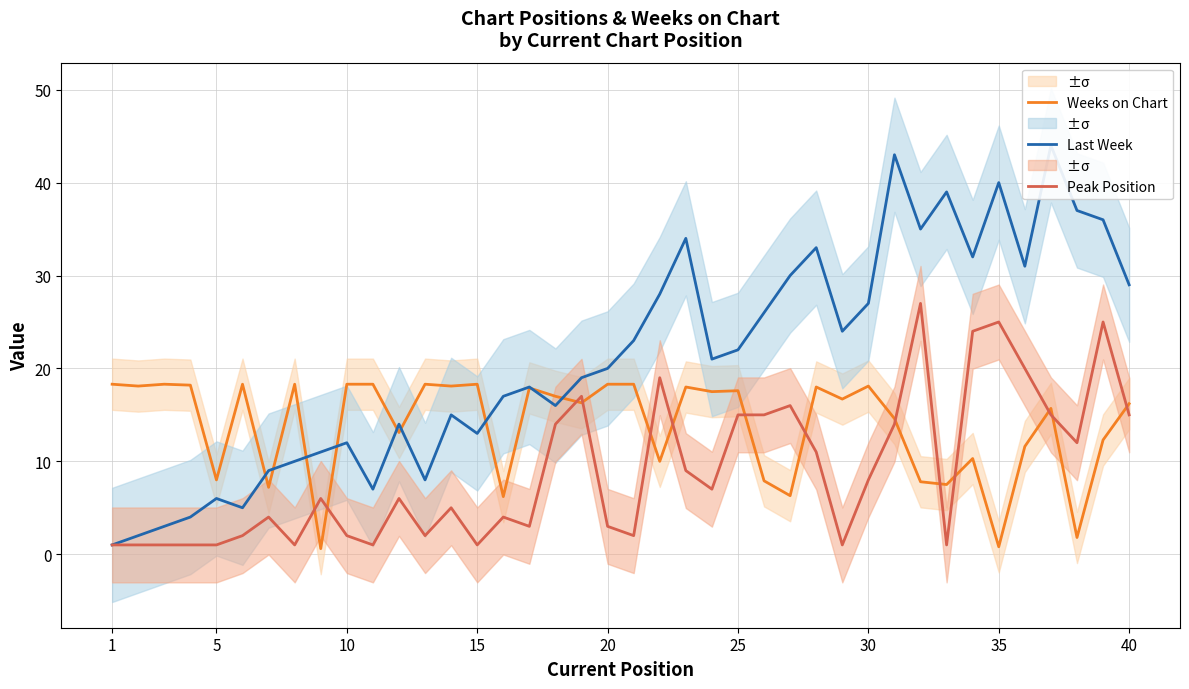

True or false: Last Week and Peak Position cross at least once.

False